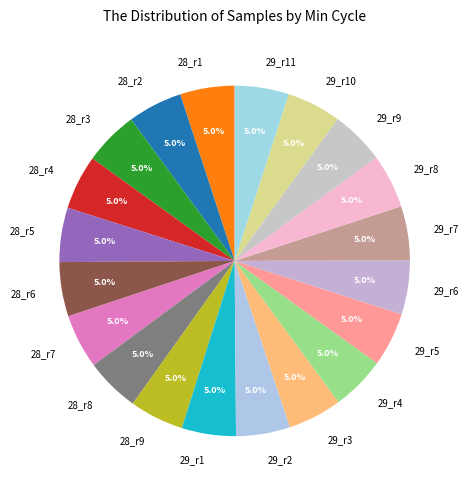

What is the ratio of the value at 29_r8 to the value at 29_r4?

1.0